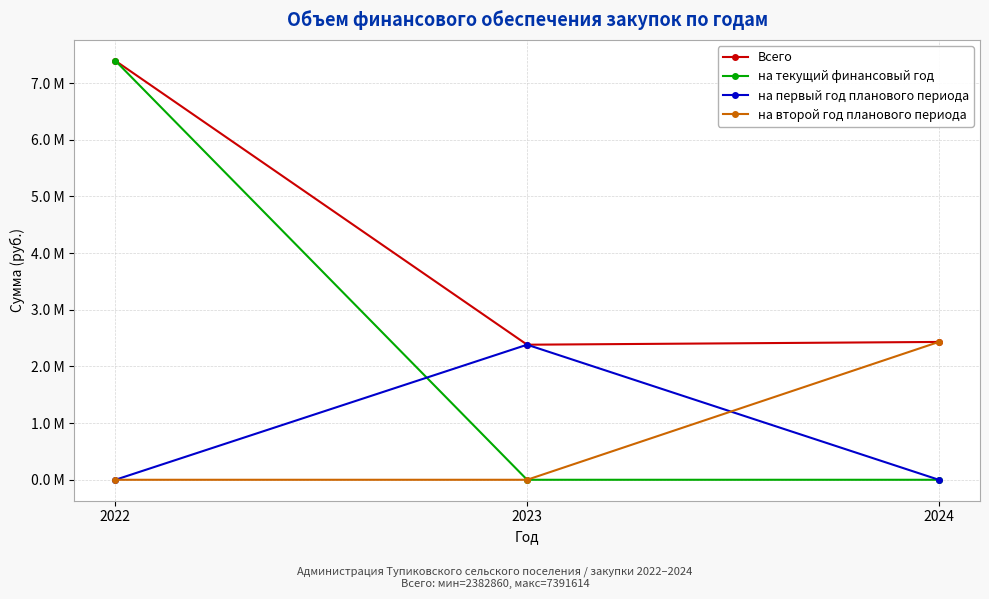

What are all the series names shown in the legend?

Всего, на текущий финансовый год, на первый год планового периода, на второй год планового периода